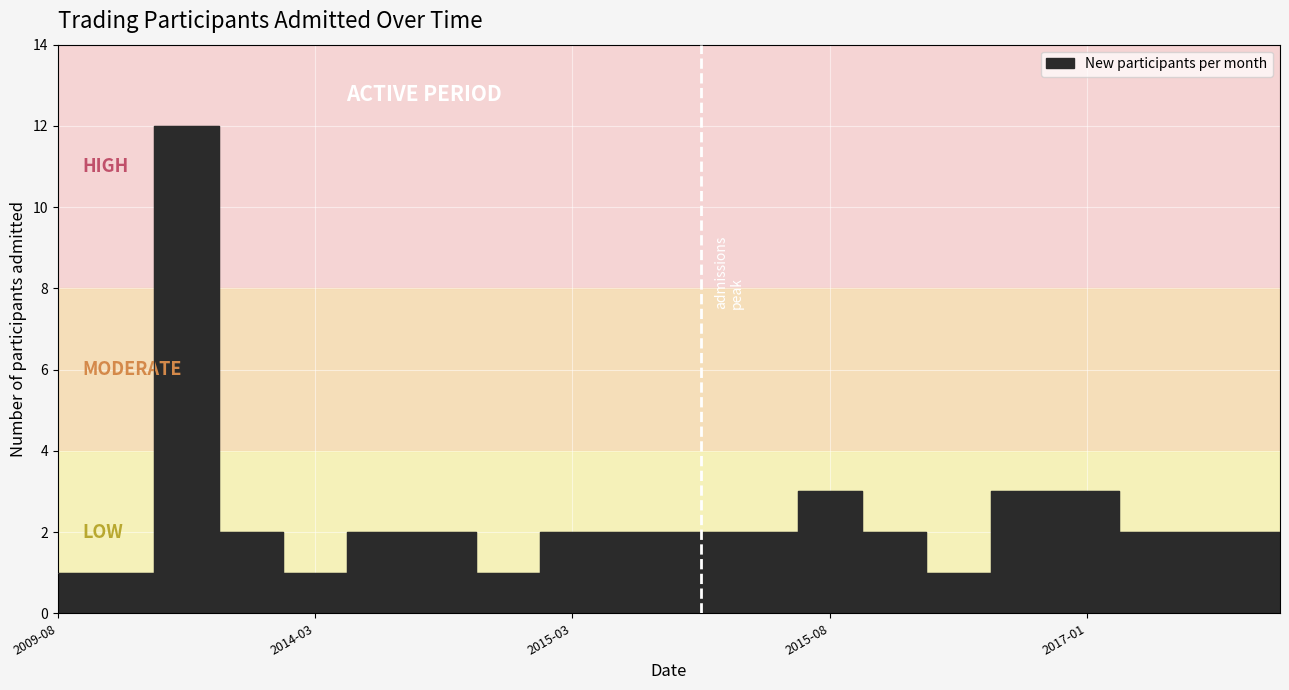

Rank the categories by value from highest to lowest.

2014-01, 2015-08, 2016-09, 2017-01, 2014-02, 2014-05, 2014-07, 2015-03, 2015-04, 2015-05, 2015-07, 2015-10, 2017-06, 2018-01, 2019-01, 2009-08, 2012-10, 2014-03, 2014-08, 2015-11